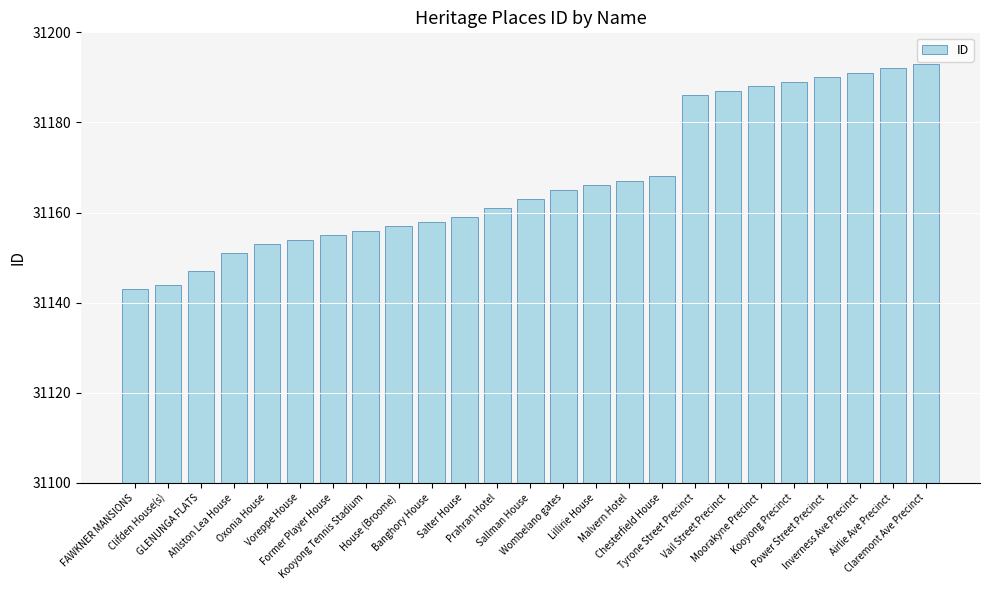

How many data points does each series have?

25